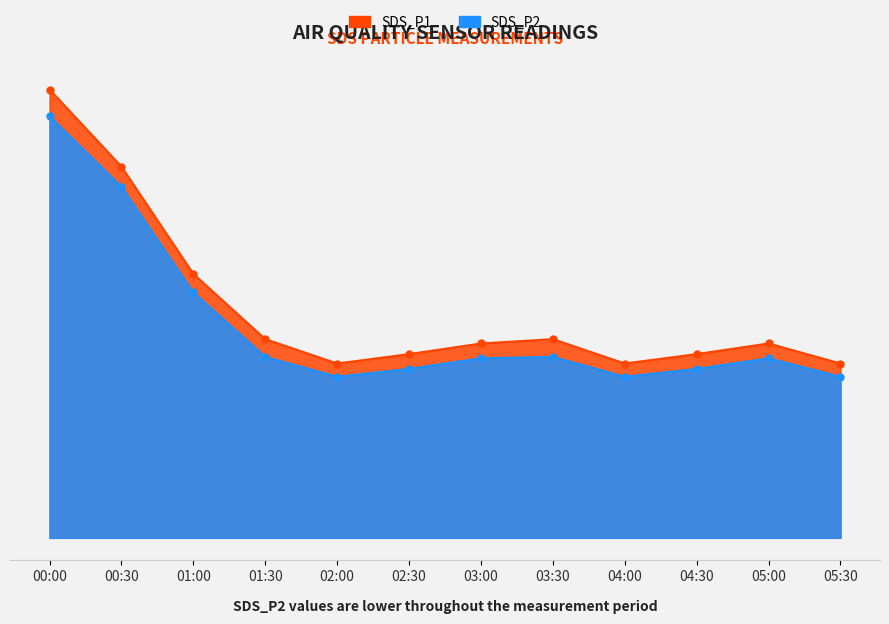

Which series has the largest total across all categories?

SDS_P1